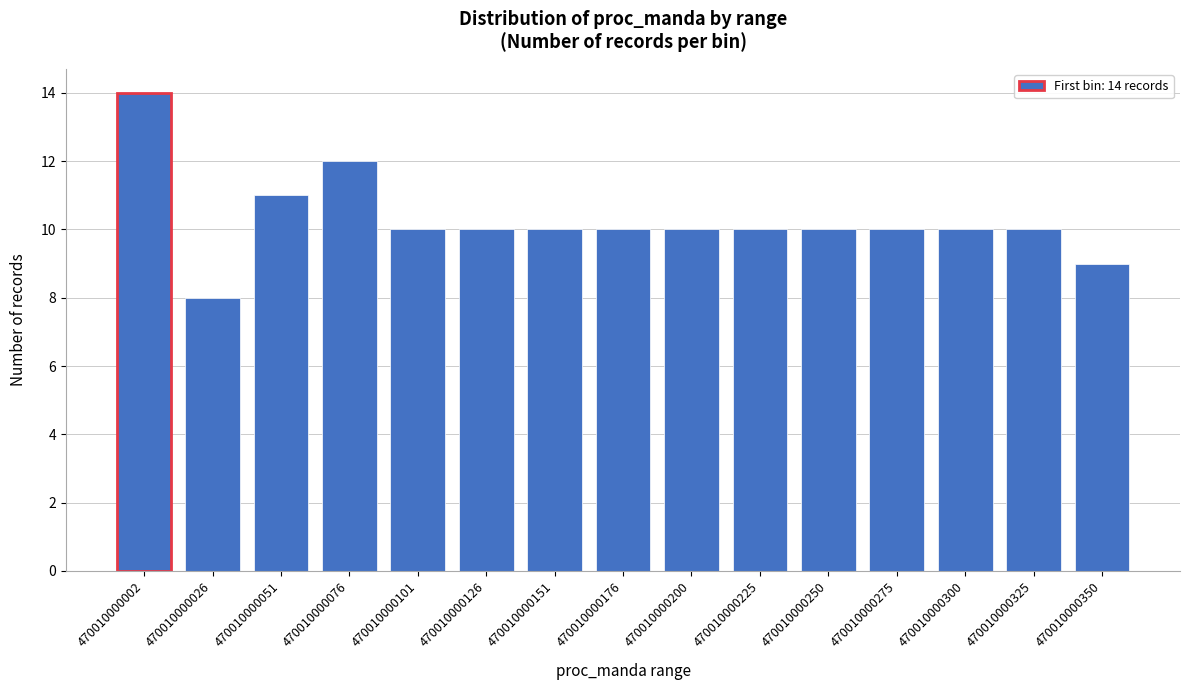

Reading left to right, transcribe all the data shown in this chart.

14	8	11	12	10	10	10	10	10	10	10	10	10	10	9